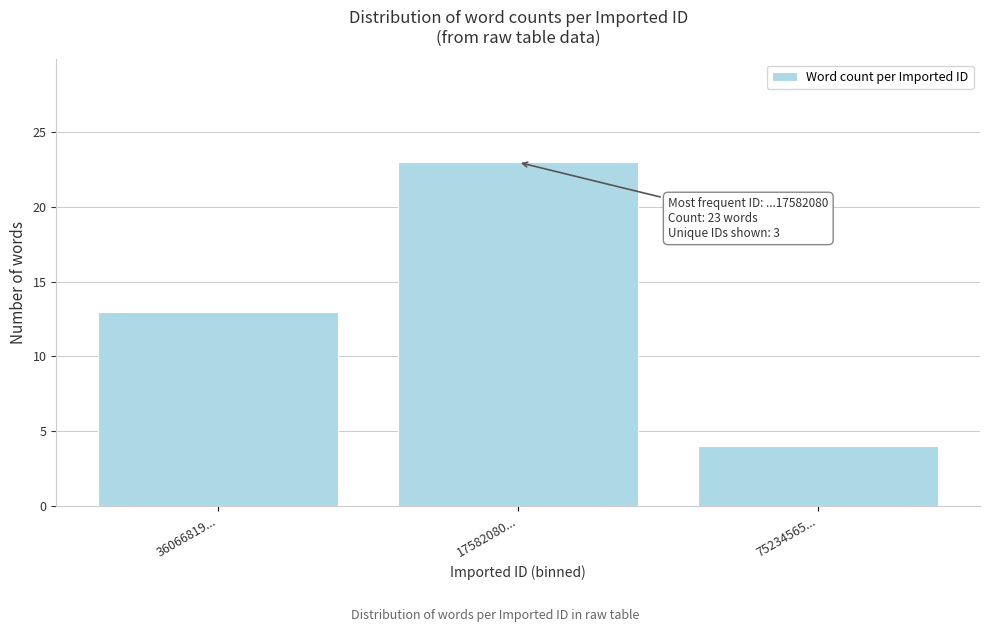

Reading left to right, transcribe all the data shown in this chart.

13	23	4